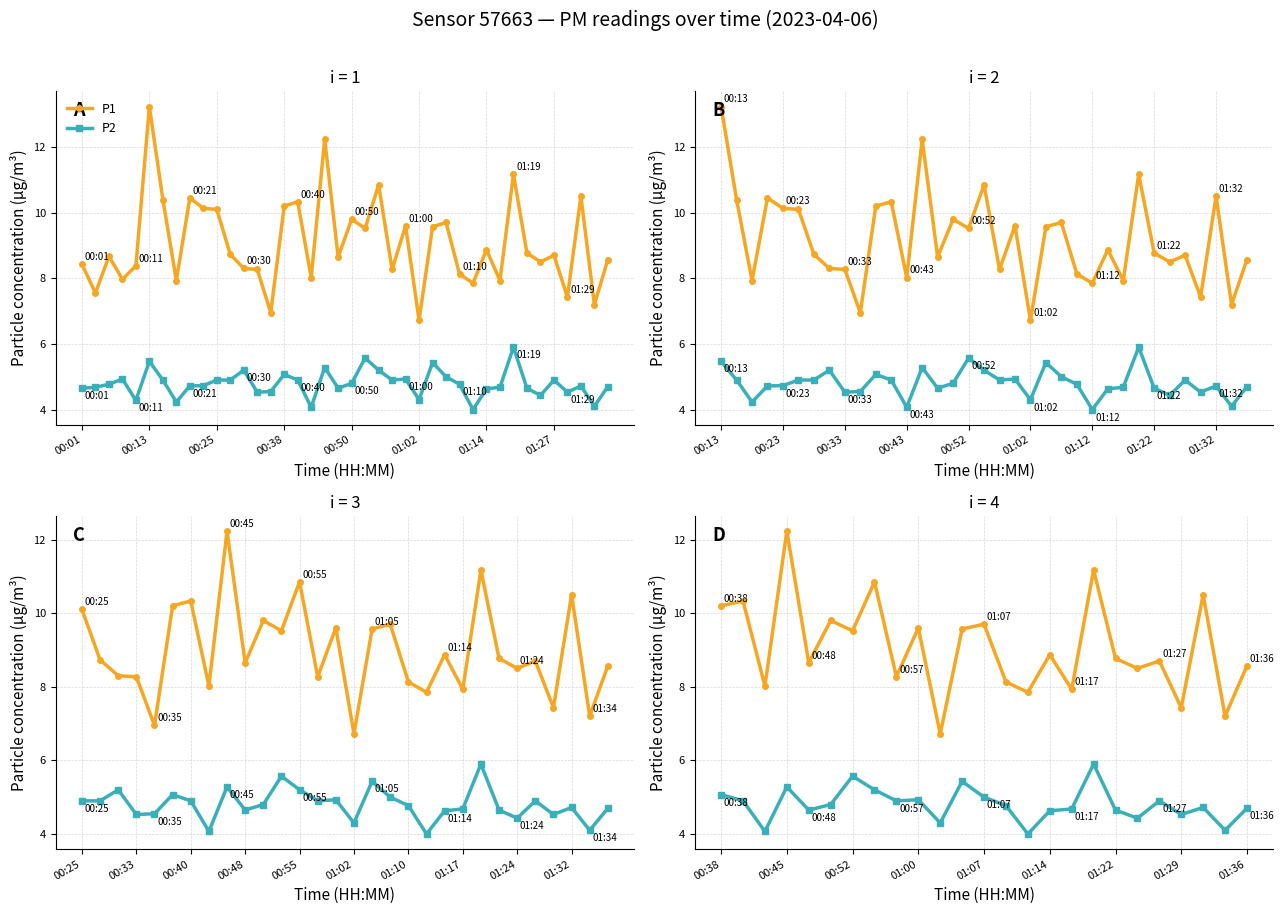

Which series has the largest range (max minus min)?

P1